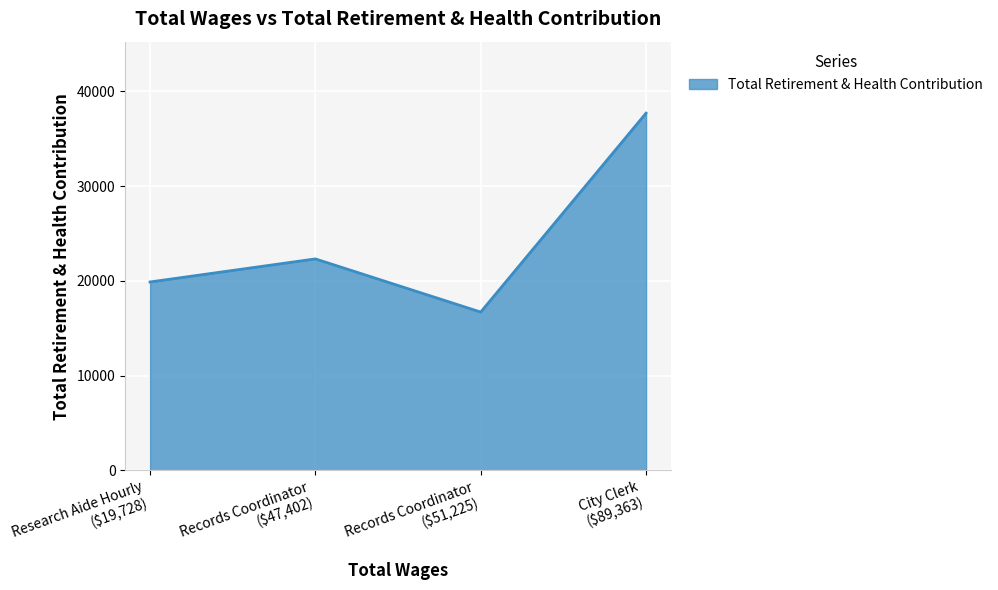

At which category does the chart reach its minimum across all series?

Records Coordinator
($51,225)